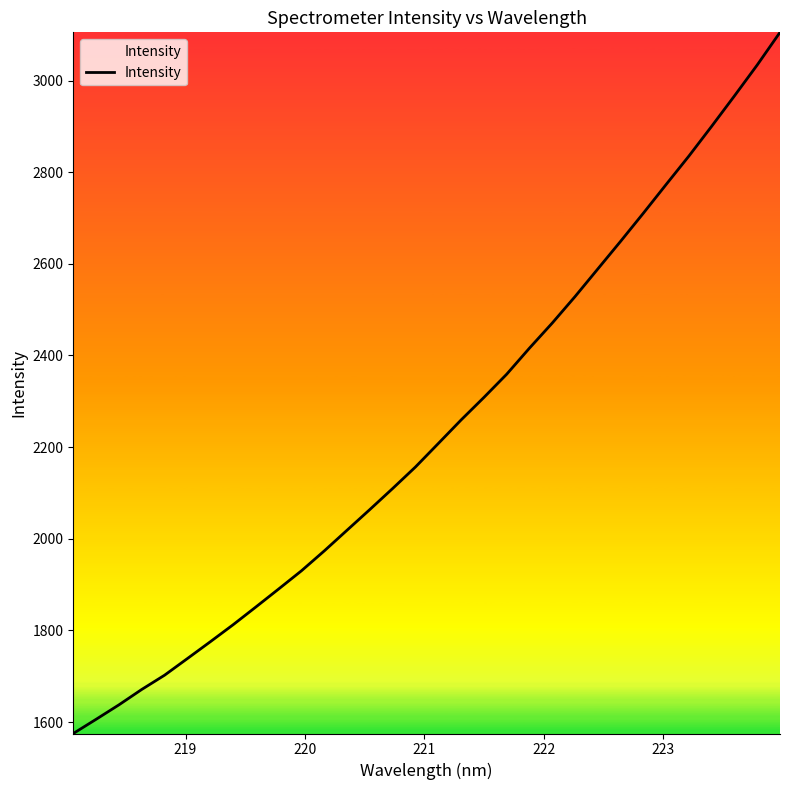

What is the minimum value shown in the chart?

1575.0